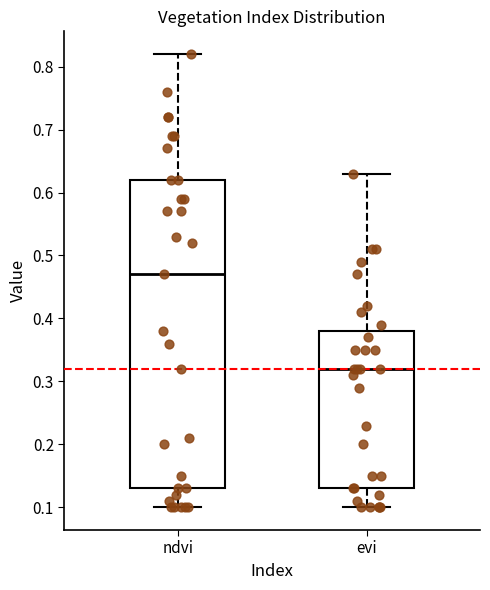

Reading left to right, transcribe this box plot: for each box, give where its median line is, the range the box spans, and where its two whiskers end, as read against the y-axis. The values are not printed on the chart, so give them approximately, as read against the axis.

ndvi: median 0.47, box 0.13 to 0.62, whiskers 0.10 to 0.82
evi: median 0.32, box 0.13 to 0.38, whiskers 0.10 to 0.63